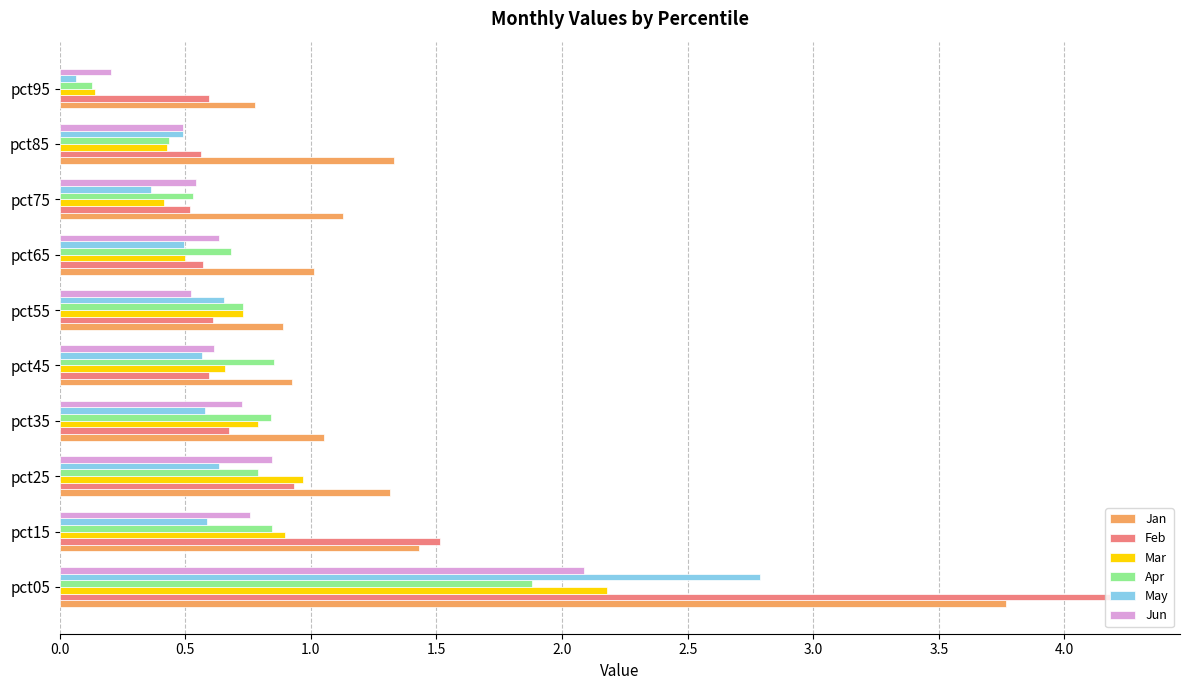

The Apr series shows 0.5 at pct75. True or false?

True